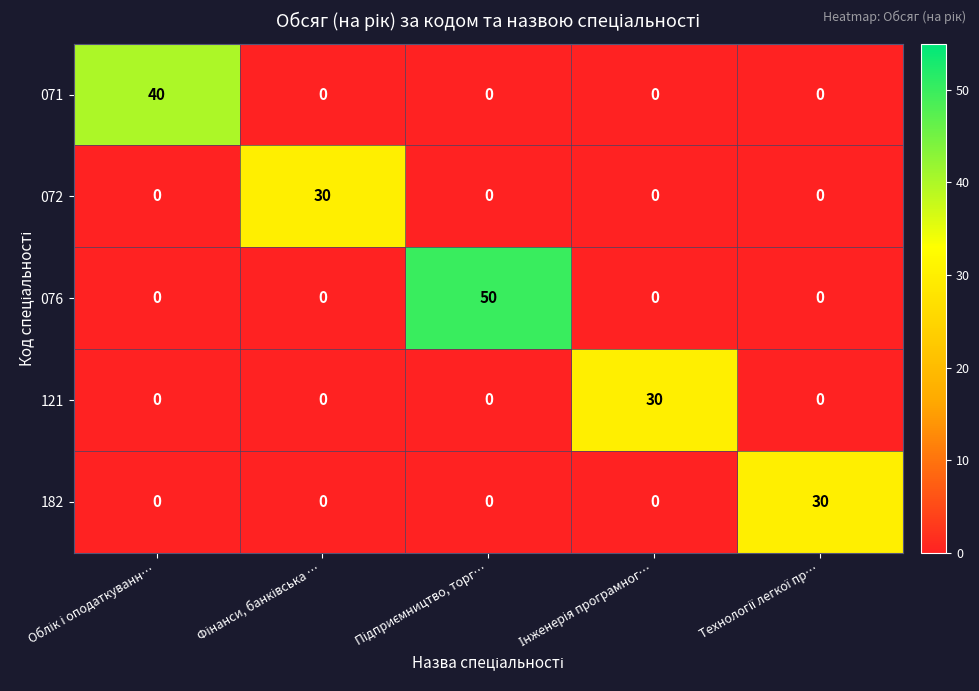

Which series has the largest range (max minus min)?

076